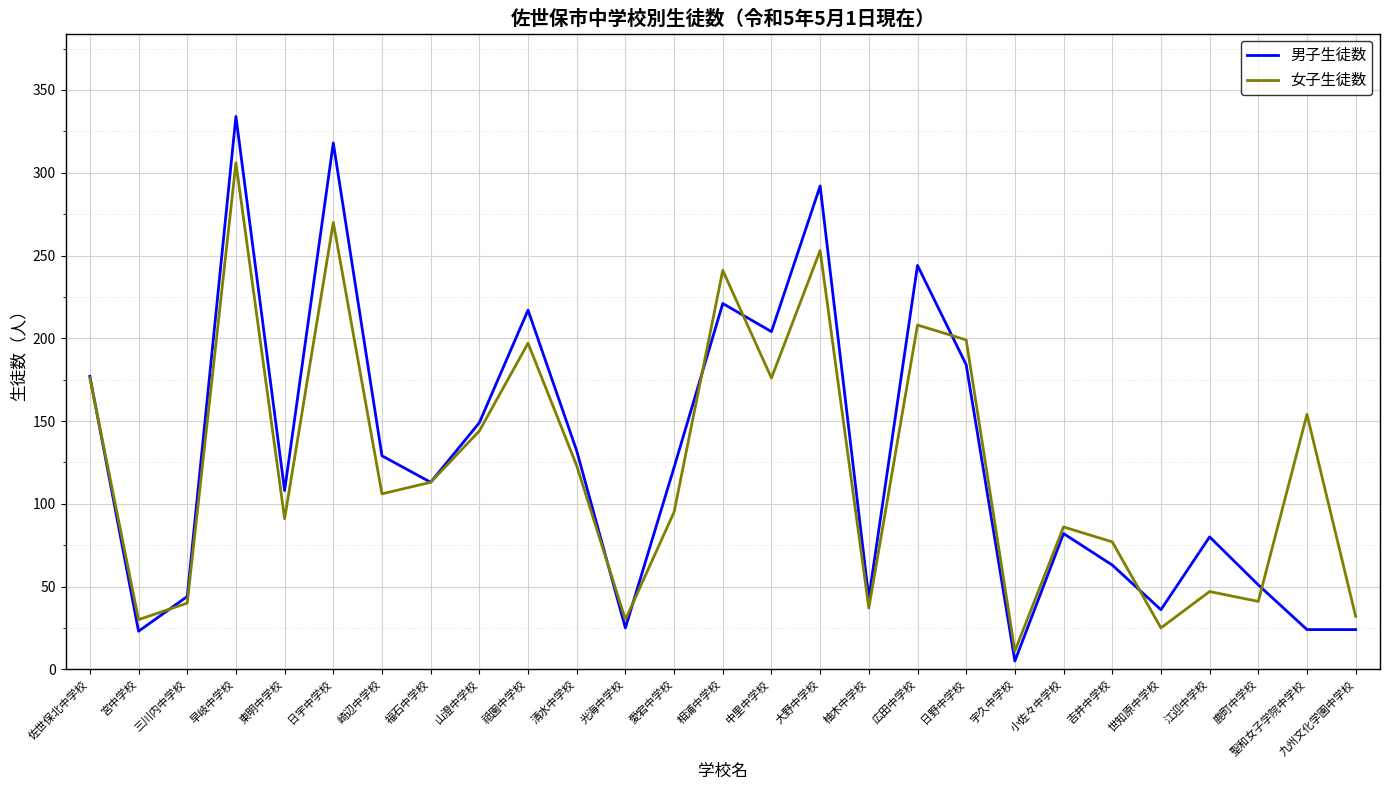

What is the maximum value shown in the chart?

334